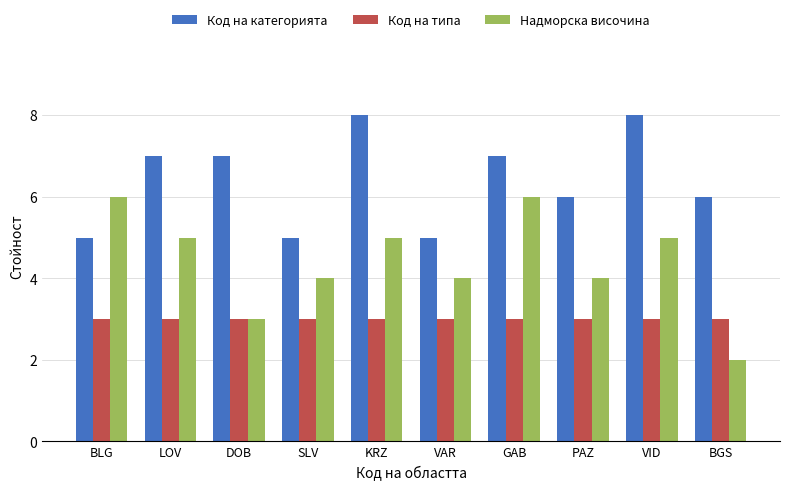

Count the number of categories in the chart.

10